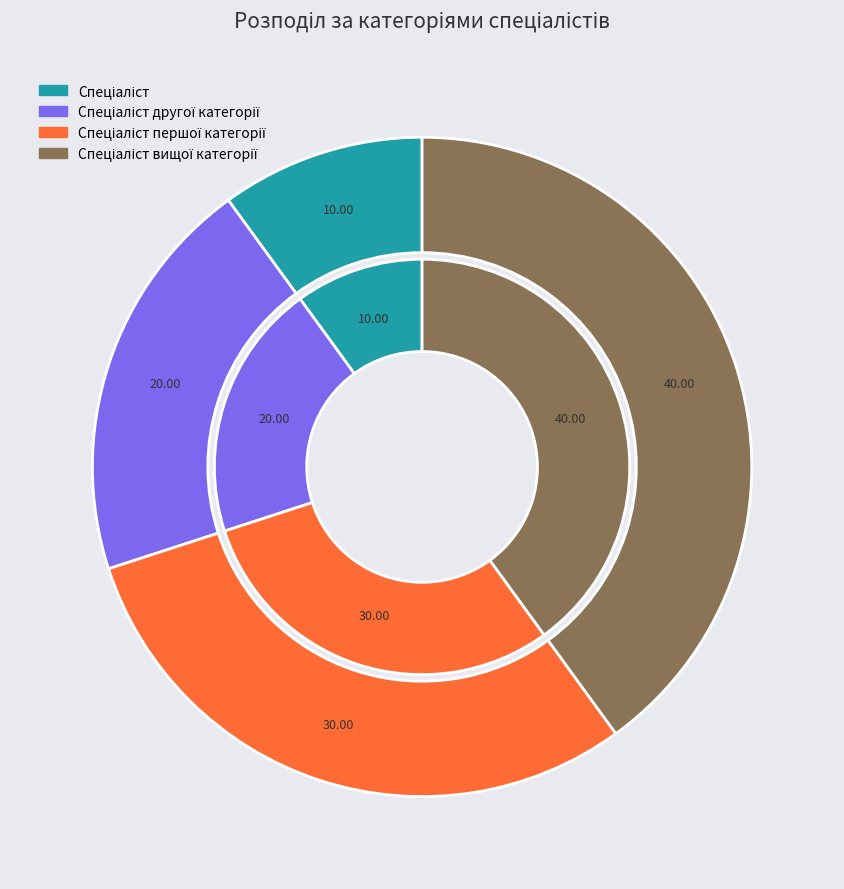

The Спеціаліст slice represents 10% of the pie. True or false?

True